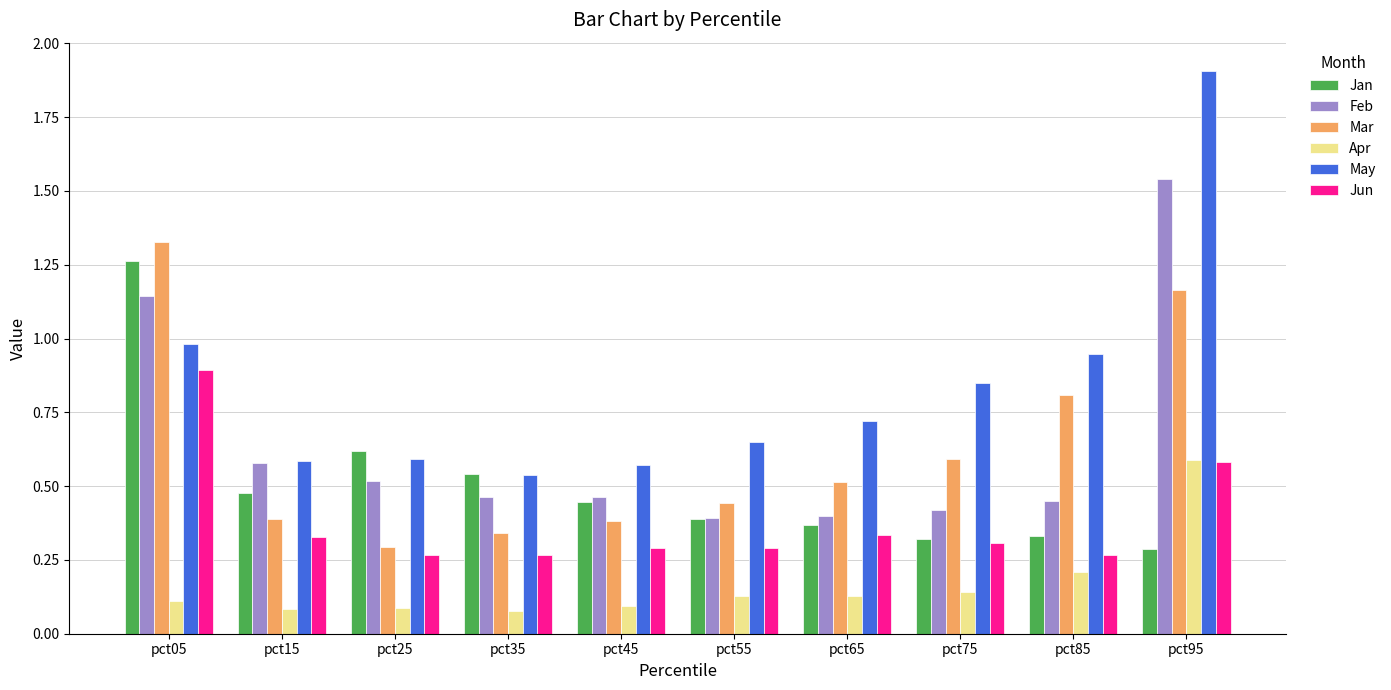

Which series has the widest spread of values?

May